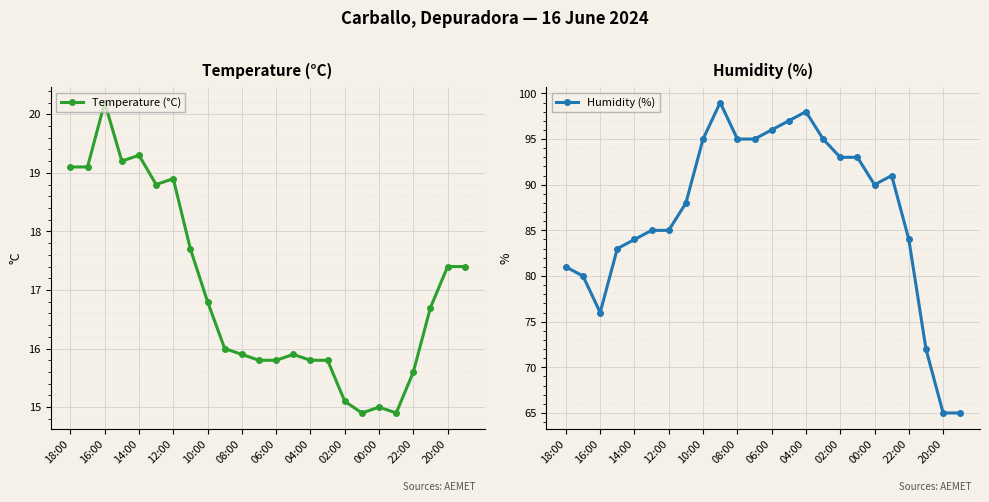

Reading left to right, list all the values displayed in this chart.

Temperature (°C): 19.1	19.1	20.2	19.2	19.3	18.8	18.9	17.7	16.8	16.0	15.9	15.8	15.8	15.9	15.8	15.8	15.1	14.9	15.0	14.9	15.6	16.7	17.4	17.4
Humidity (%): 81.0	80.0	76.0	83.0	84.0	85.0	85.0	88.0	95.0	99.0	95.0	95.0	96.0	97.0	98.0	95.0	93.0	93.0	90.0	91.0	84.0	72.0	65.0	65.0